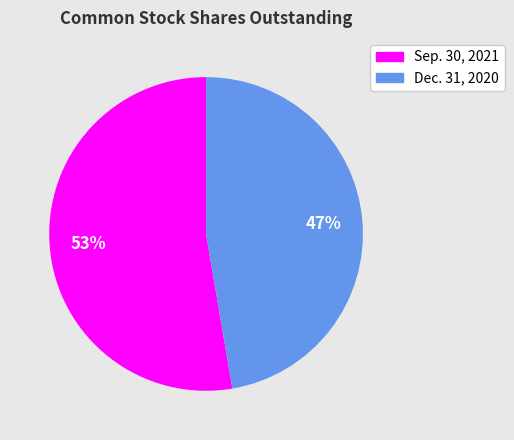

How many segments does this pie chart have?

2